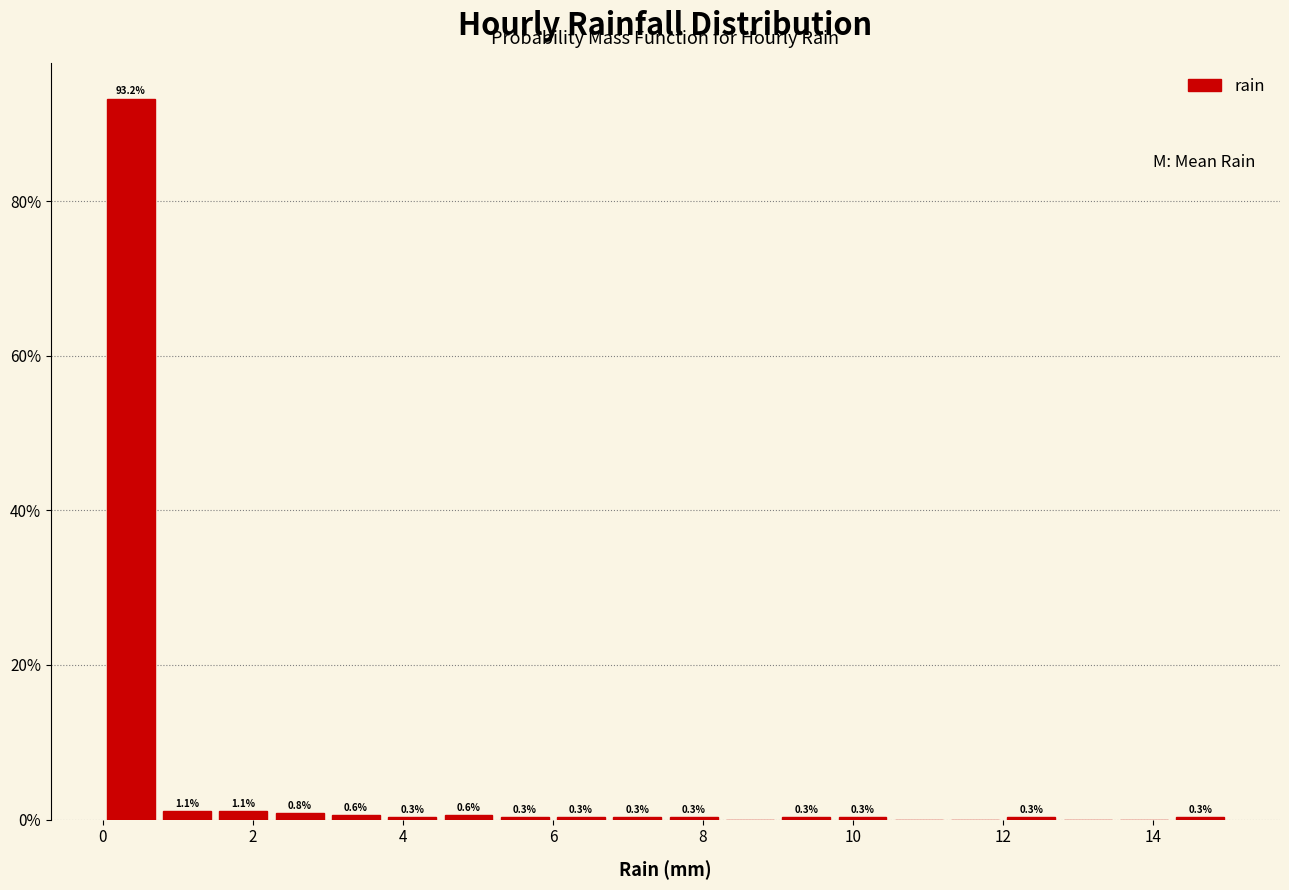

Read against the x-axis, roughly where is the centre of the tallest bar?

0.4